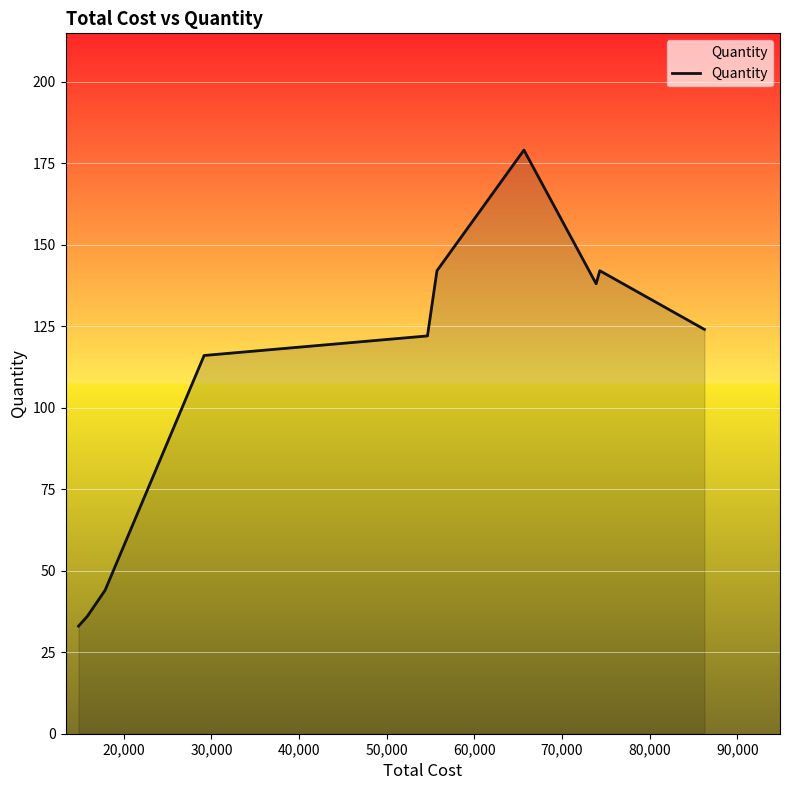

True or false: there are more than 0 points higher than both neighbors.

True